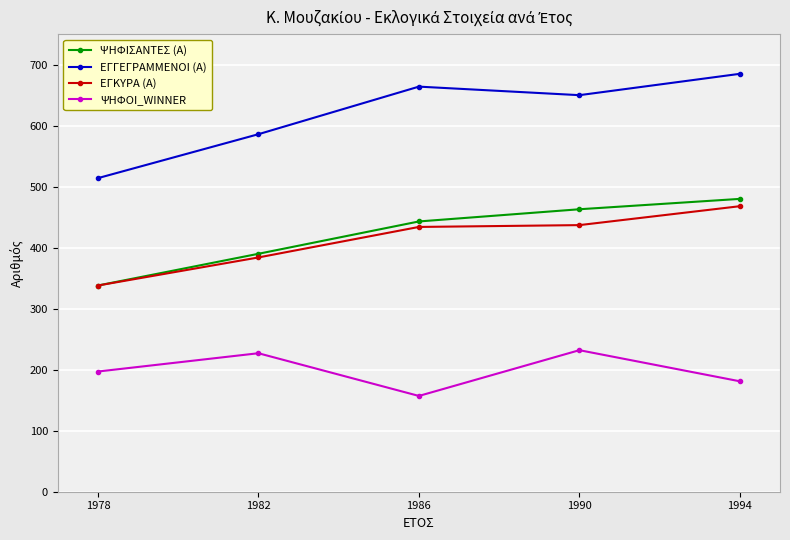

True or false: ΨΗΦΟΙ_WINNER has more than 0 interior local peaks.

True